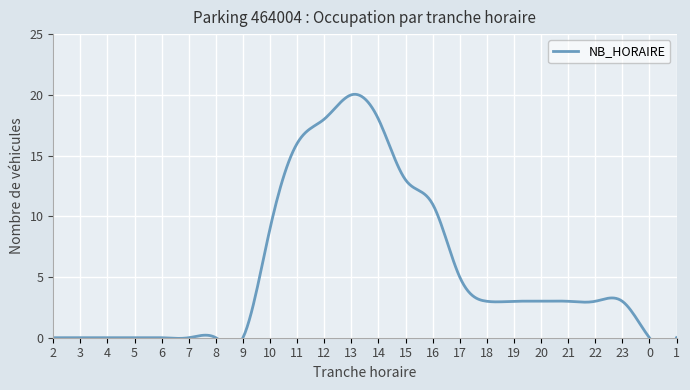

The chart shows a value of 21 at 15. True or false?

False